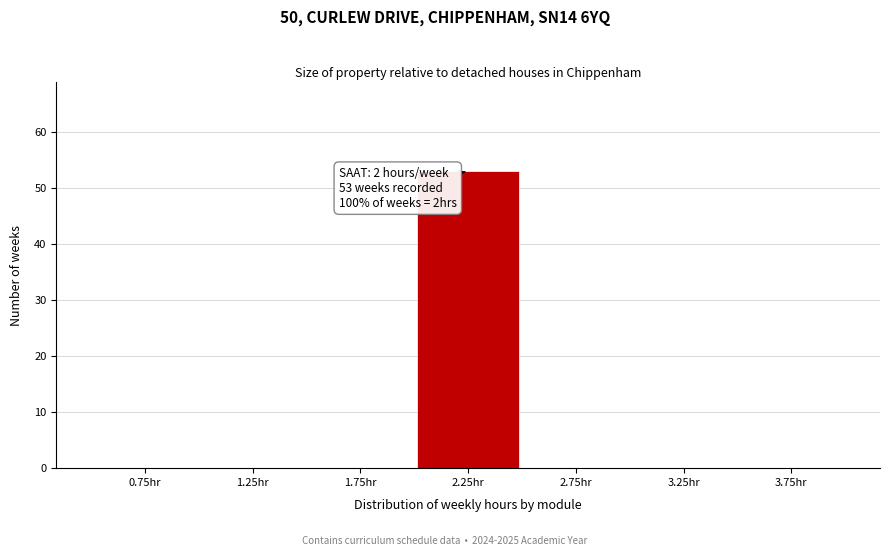

Which range on the x-axis has the tallest bar?

2.0 to 2.5